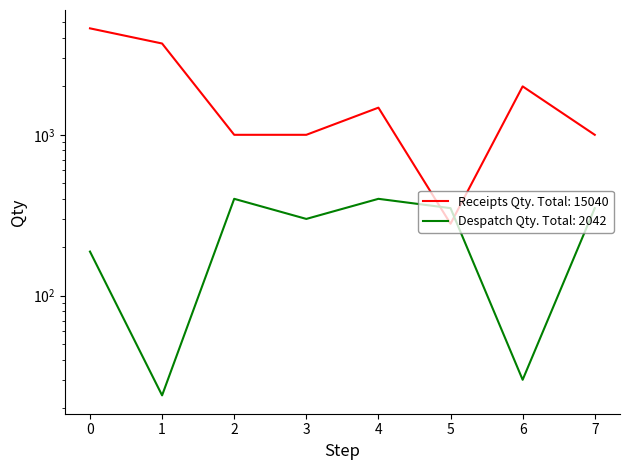

In Receipts Qty, how many points are higher than both neighbors (excluding endpoints)?

2